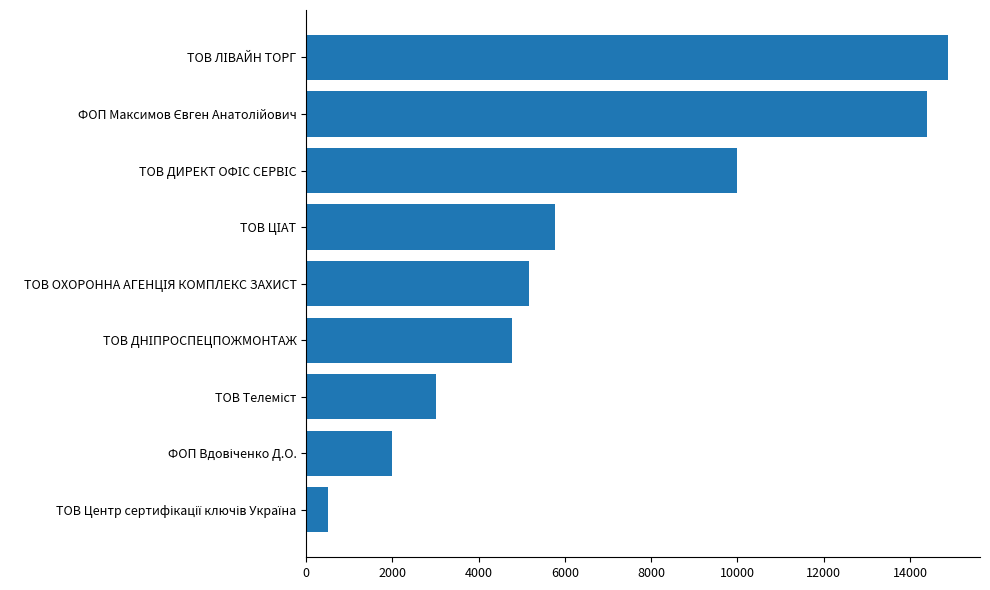

Count the number of data series in this chart.

1